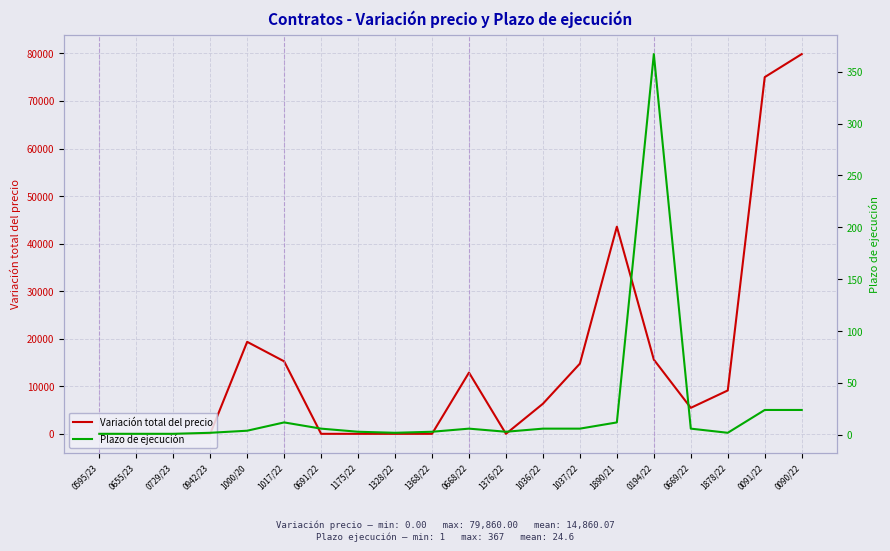

Reading left to right, transcribe all the data shown in this chart.

Variación total del precio: 0.0	0.0	0.0	0.0	19345.9	15246.0	0.0	0.0	0.0	0.0	12880.6	0.0	6328.1	14765.5	43560.0	15609.0	5464.8	9123.9	75017.7	79860.0
Plazo de ejecución: 1.0	1.0	1.0	2.0	4.0	12.0	6.0	3.0	2.0	3.0	6.0	3.0	6.0	6.0	12.0	367.0	6.0	2.0	24.0	24.0